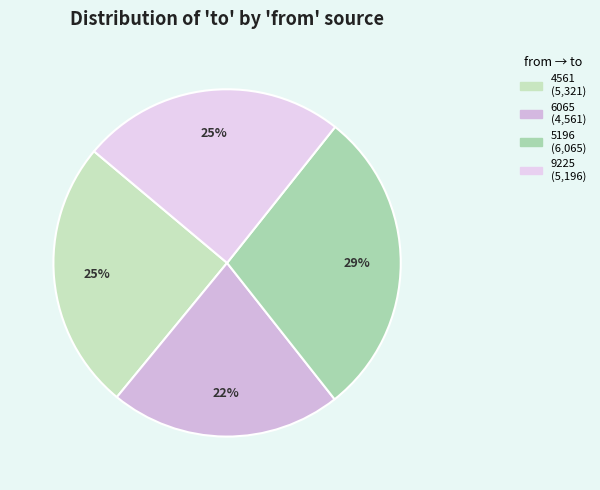

Which category has the biggest portion of the pie?

5196